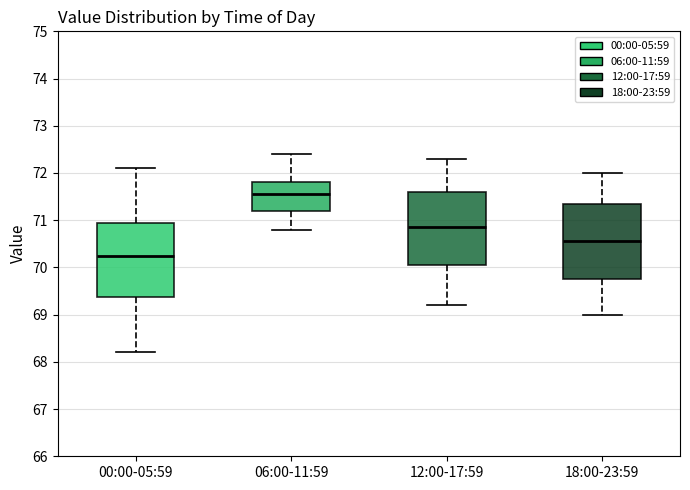

Reading left to right, transcribe this box plot: for each box, give where its median line is, the range the box spans, and where its two whiskers end, as read against the y-axis. The values are not printed on the chart, so give them approximately, as read against the axis.

00:00-05:59: median 70.3, box 69.4 to 71.0, whiskers 68.2 to 72.1
06:00-11:59: median 71.6, box 71.2 to 71.8, whiskers 70.8 to 72.4
12:00-17:59: median 70.9, box 70.1 to 71.6, whiskers 69.2 to 72.3
18:00-23:59: median 70.6, box 69.8 to 71.4, whiskers 69.0 to 72.0